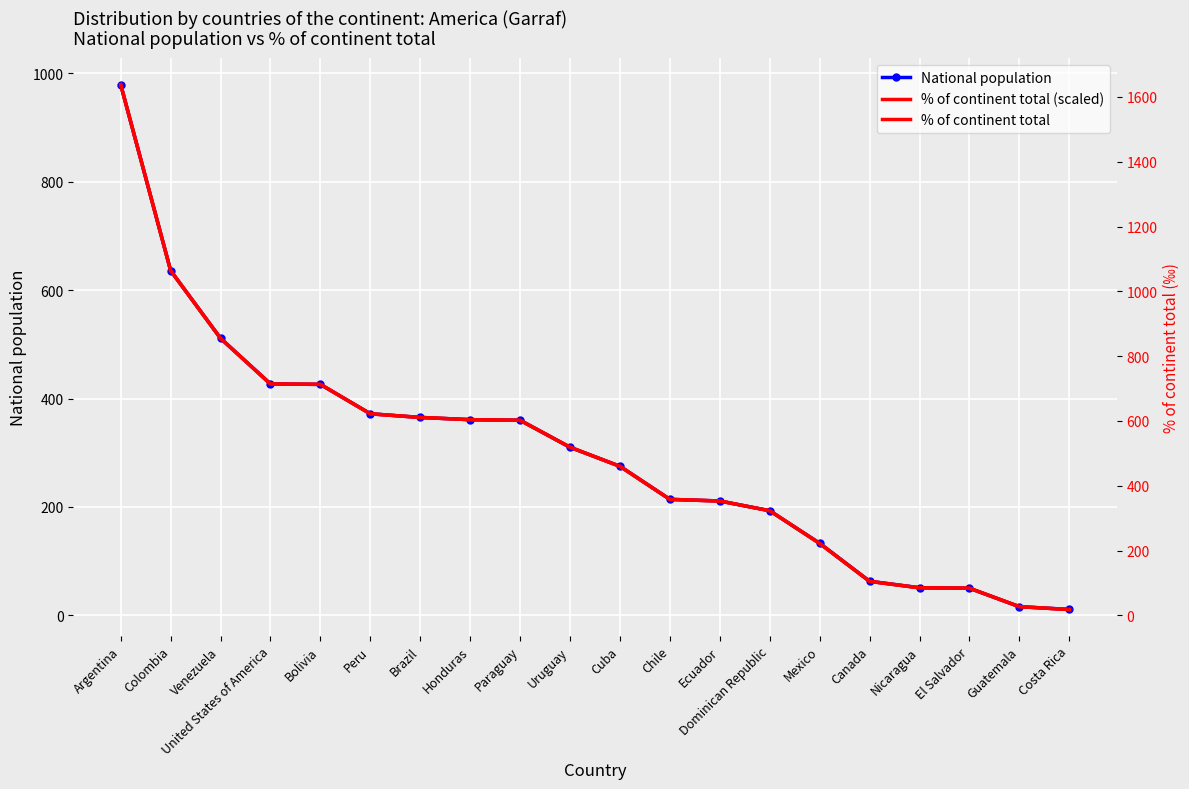

How many categories are shown in the chart?

20